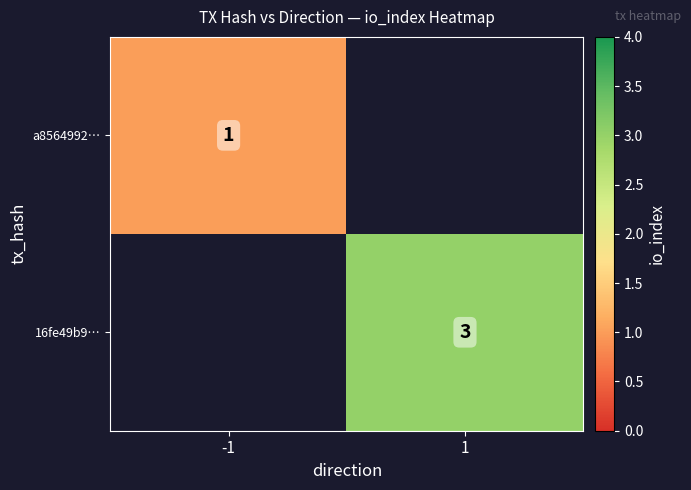

Which has a higher value, -1 or 1?

1